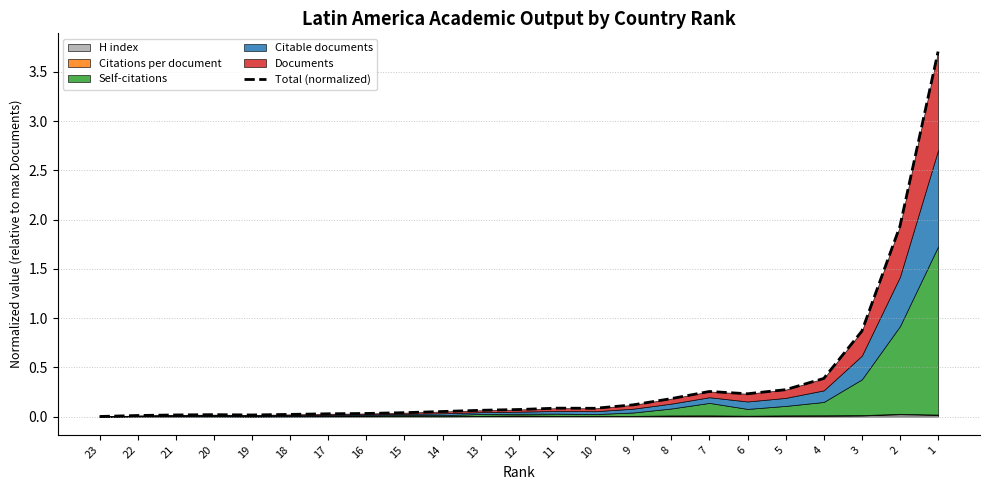

How many points are higher than both their immediate neighbors (excluding endpoints)?

3